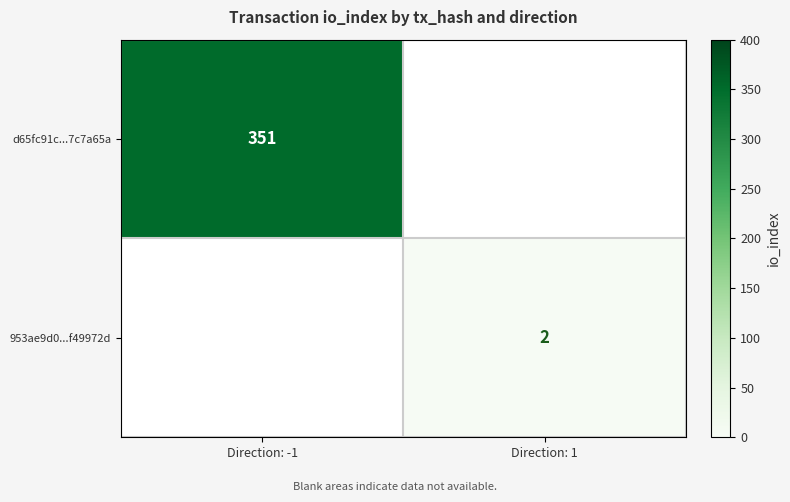

Is it true that 953ae9d0...f49972d equals 3 at Direction: 1?

False